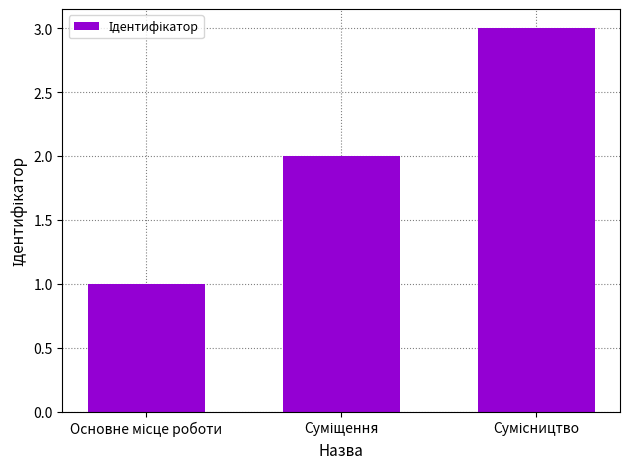

What is the maximum value shown in the chart?

3